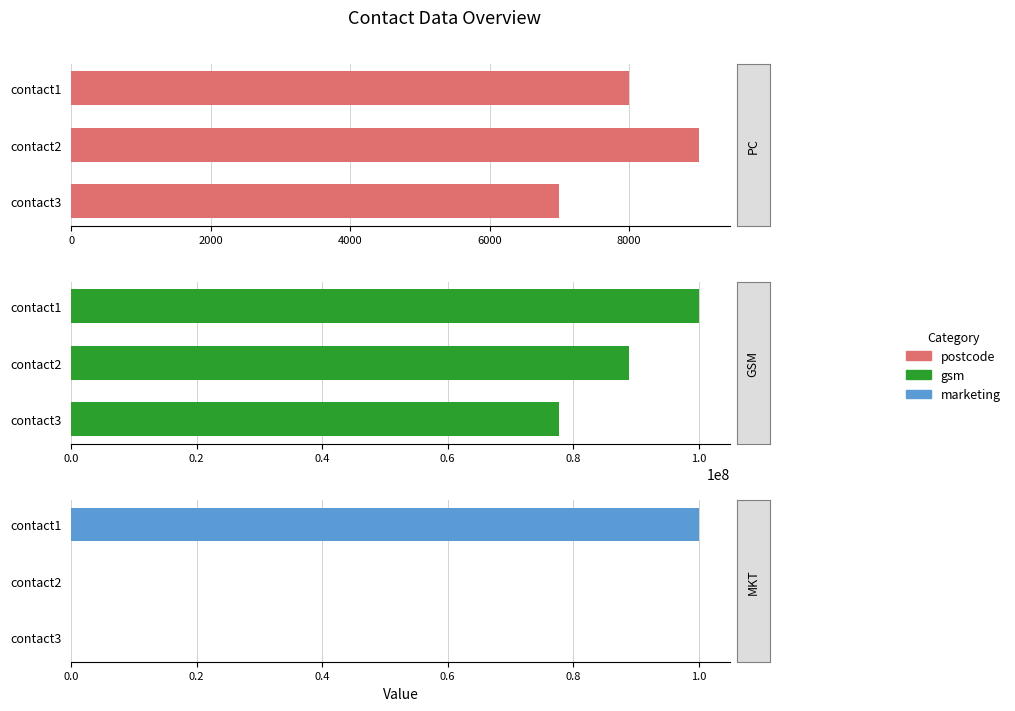

Is it true that Postcode equals 13030 at 2000?

False